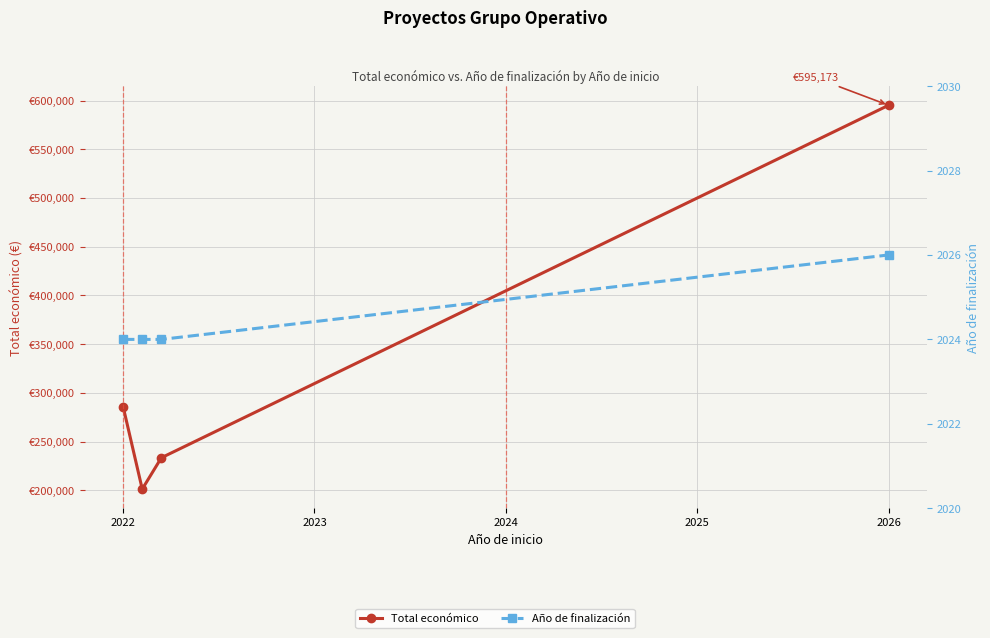

Reading left to right, extract all data points from this chart.

Total económico: 286033	201344	233500	595173
Año de finalización: 2024	2024	2024	2026